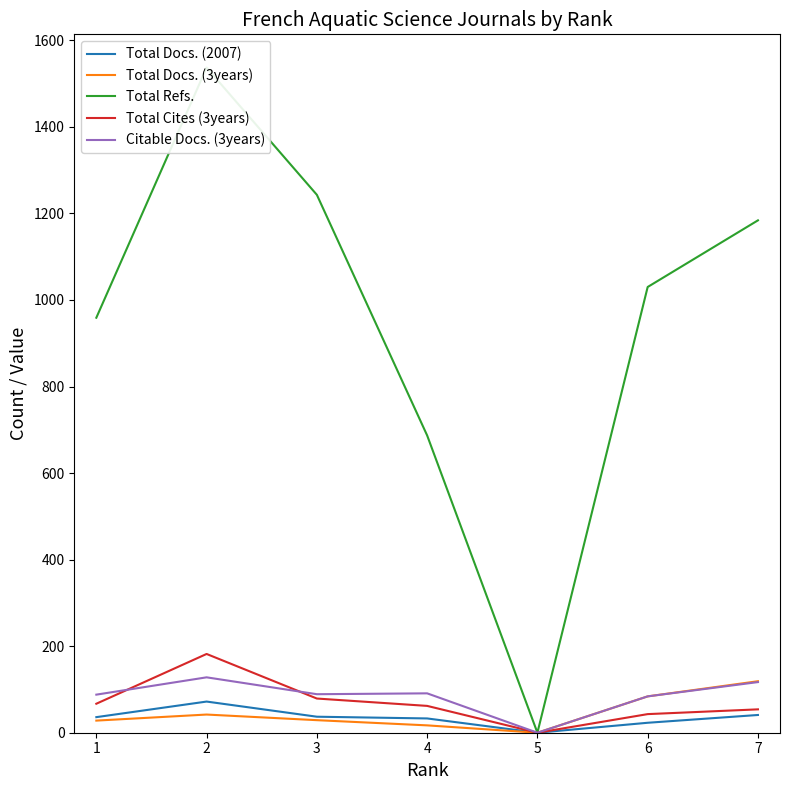

Which series has the largest range (max minus min)?

Total Refs.